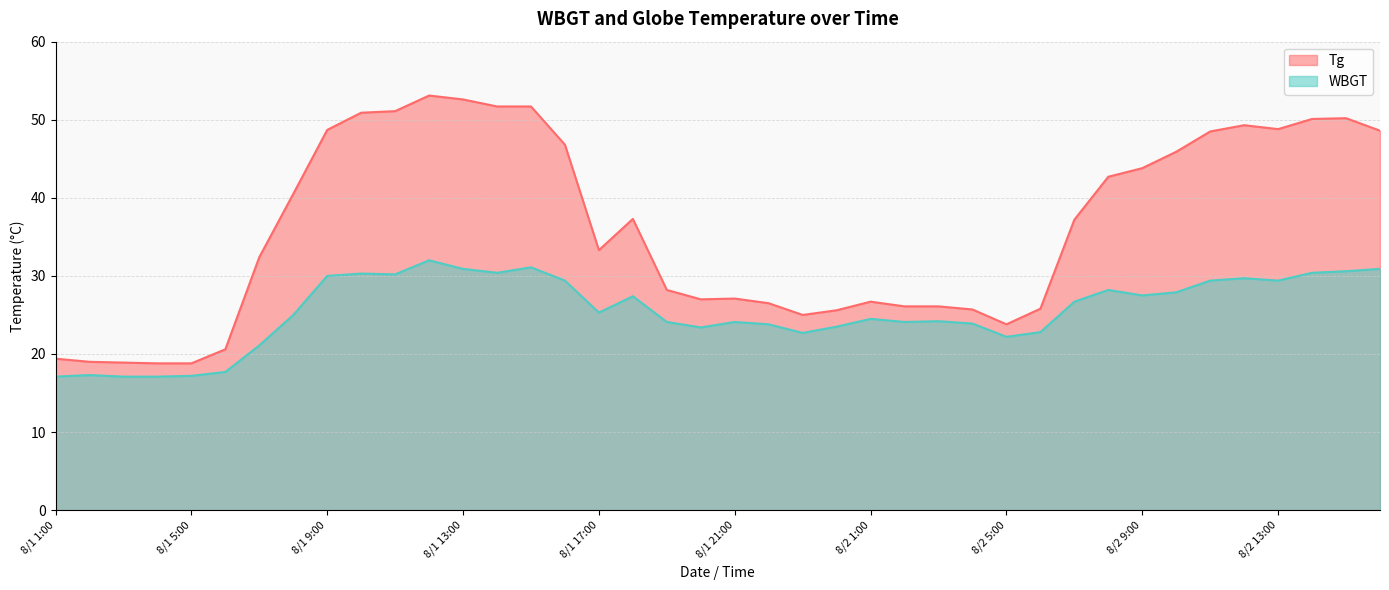

In WBGT, how many points are higher than both neighbors (excluding endpoints)?

10